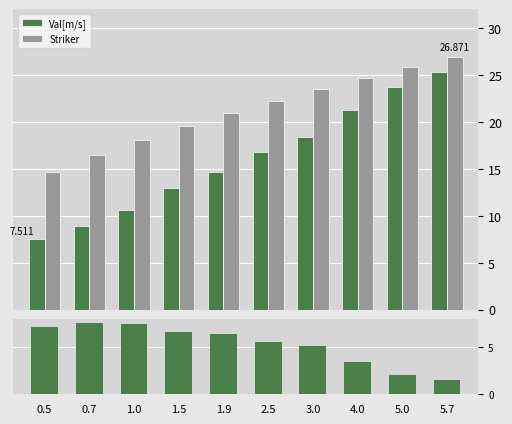

Reading left to right, extract all data points from this chart.

Val[m/s]: 7.5	8.9	10.6	13.0	14.6	16.8	18.4	21.2	23.8	25.4
Striker: 14.6	16.5	18.1	19.6	21.0	22.3	23.5	24.7	25.8	26.9